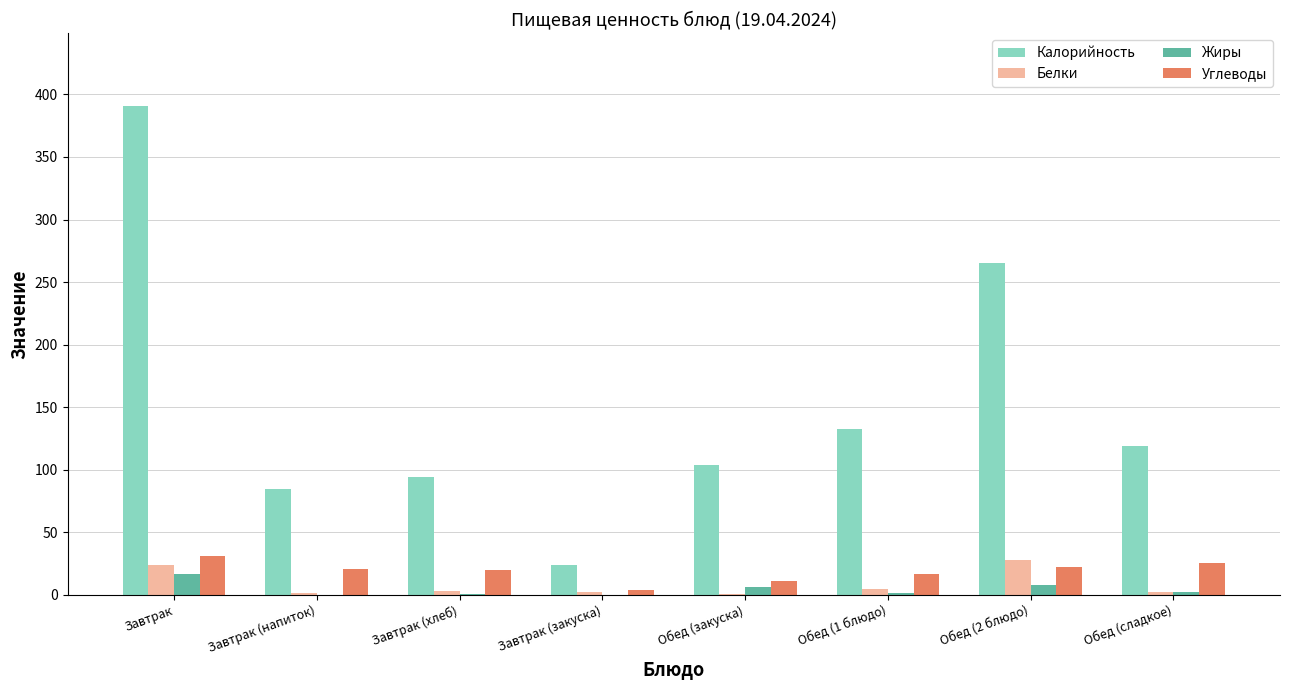

Count the number of categories in the chart.

8